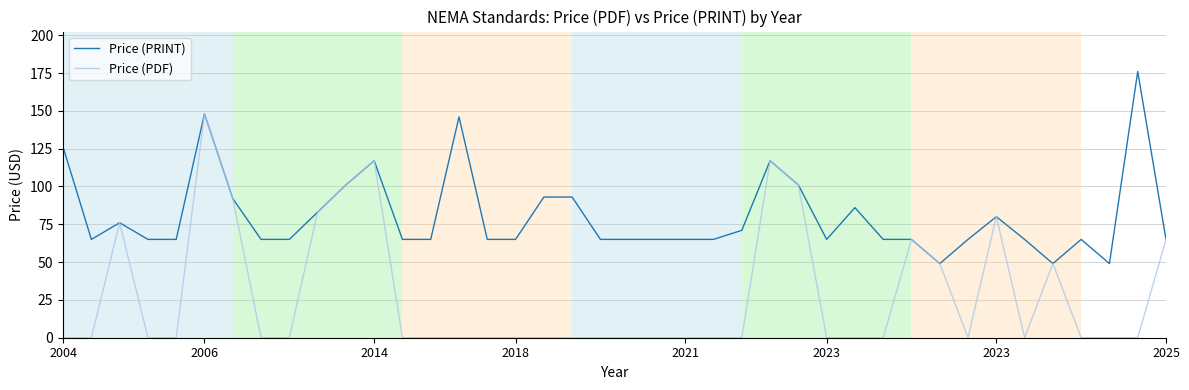

Which series has the largest total across all categories?

Price (PRINT)